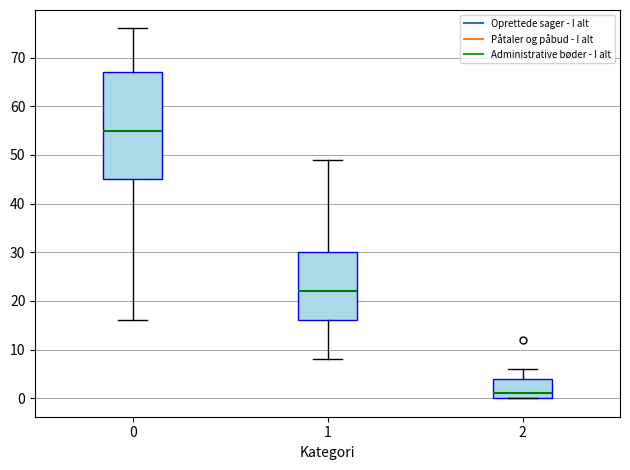

Reading left to right, transcribe this box plot: for each box, give where its median line is, the range the box spans, and where its two whiskers end, as read against the y-axis. The values are not printed on the chart, so give them approximately, as read against the axis.

0: median 55, box 45 to 67, whiskers 16 to 76
1: median 22, box 16 to 30, whiskers 8 to 49
2: median 1, box 0 to 4, whiskers 0 to 6